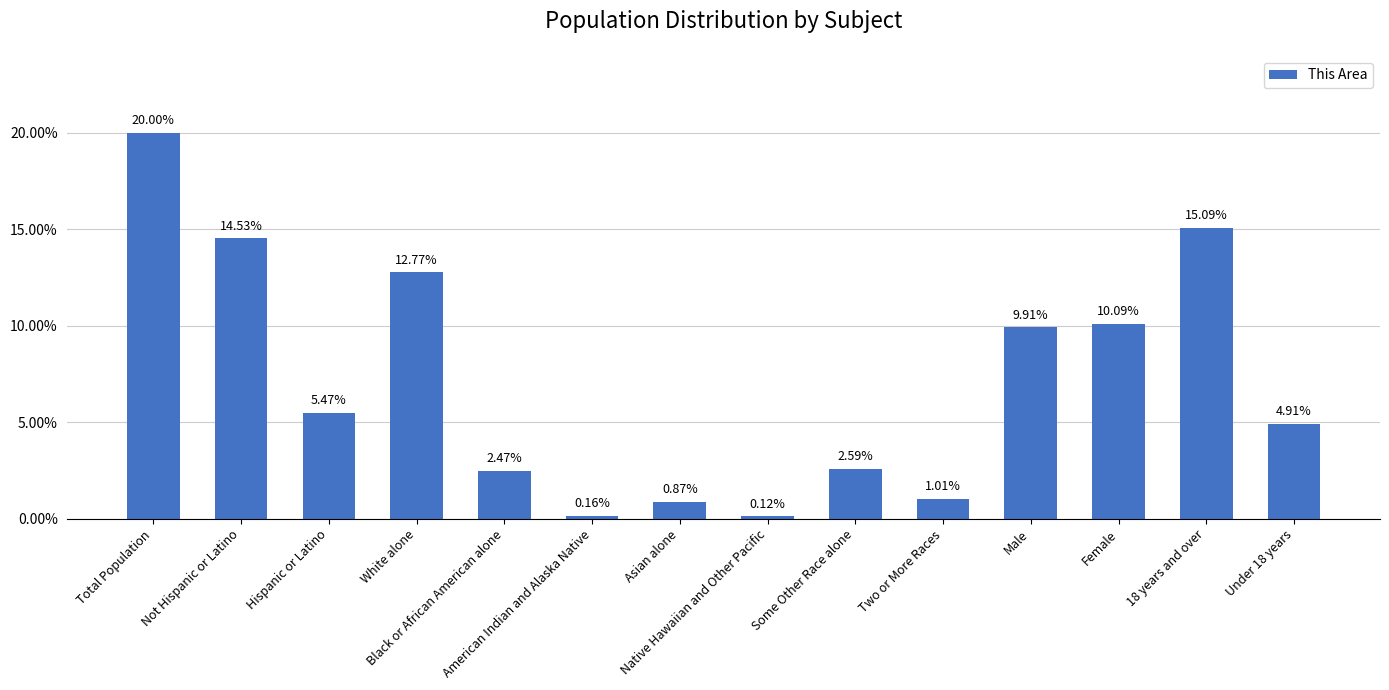

The chart shows a value of 2.6 at Some Other Race alone. True or false?

True